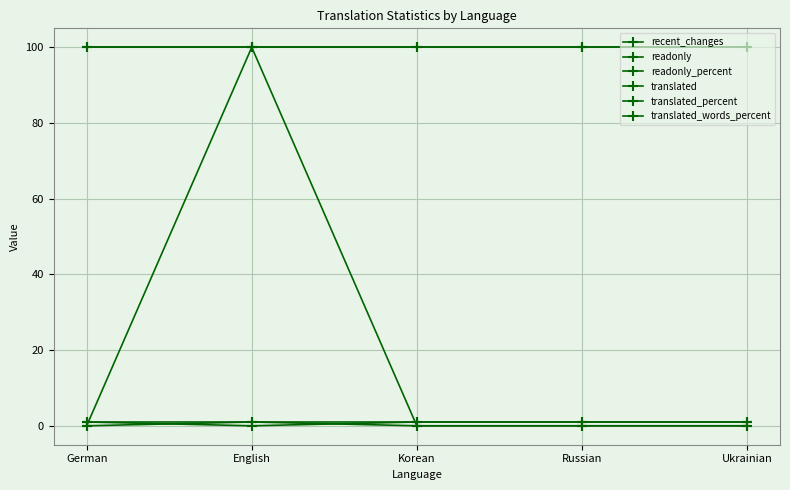

Rank the categories by translated_percent value from highest to lowest.

German, English, Korean, Russian, Ukrainian